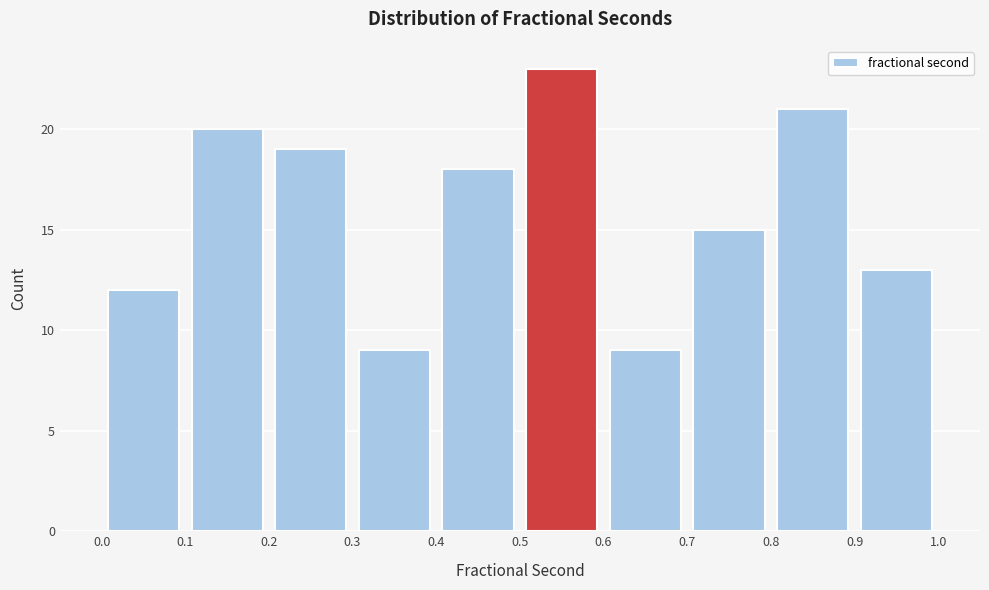

Reading left to right, transcribe this chart: for each bar, give the range it covers on the x-axis and its height. The values are not printed on the chart, so give them approximately, as read against the axis.

0.0 to 0.1: 12
0.1 to 0.2: 20
0.2 to 0.3: 19
0.3 to 0.4: 9
0.4 to 0.5: 18
0.5 to 0.6: 23
0.6 to 0.7: 9
0.7 to 0.8: 15
0.8 to 0.9: 21
0.9 to 1.0: 13